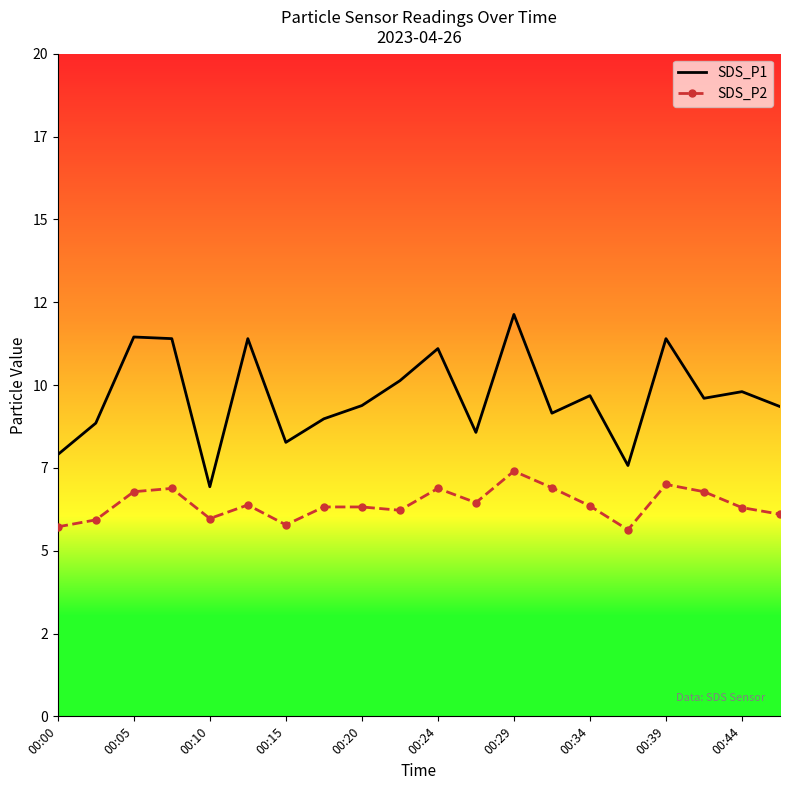

List the series in order of their overall mean, highest first.

SDS_P1, SDS_P2